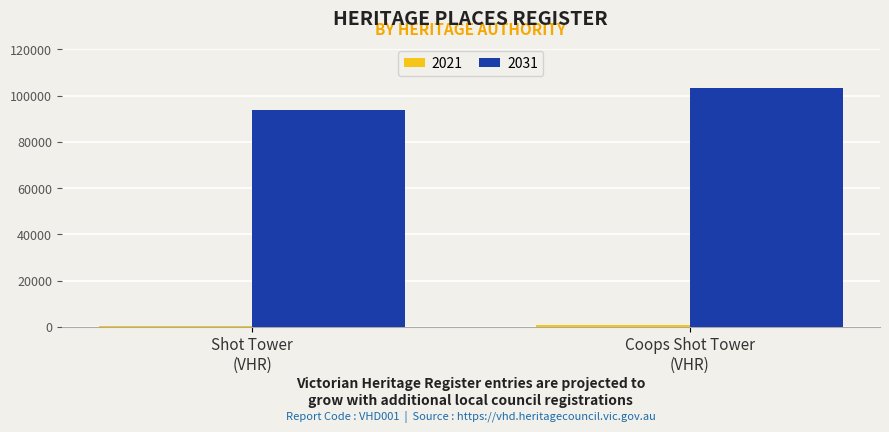

Which category has the highest value in the 2031 series?

Coops Shot Tower
(VHR)